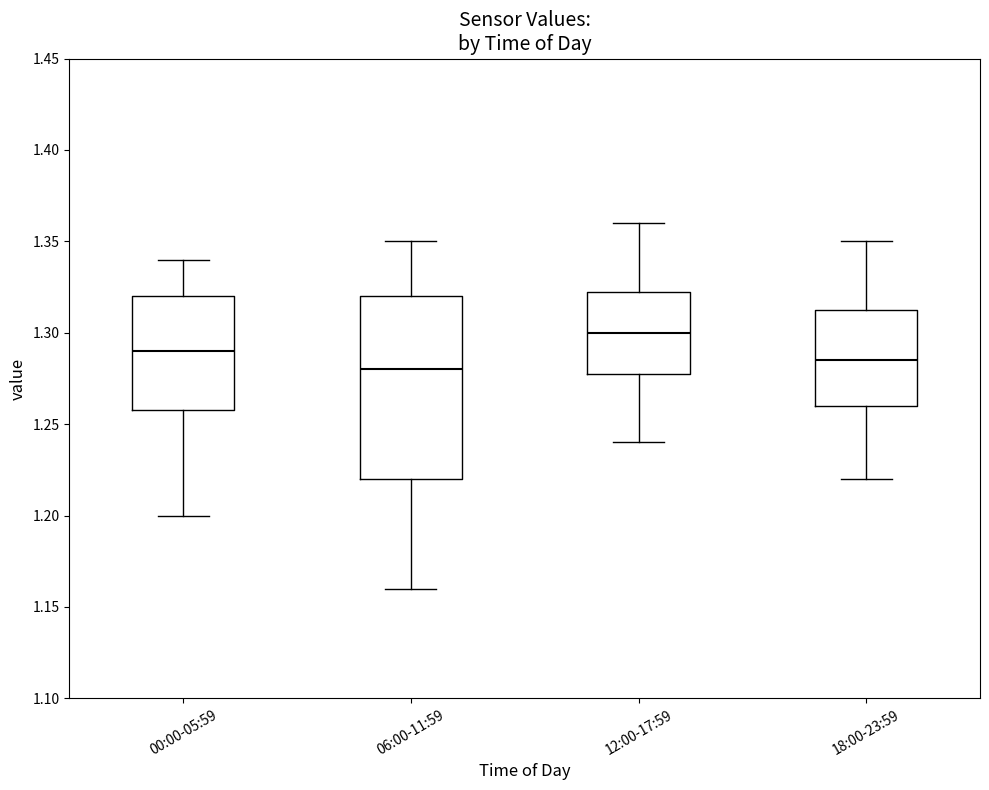

Which box's median line is the lowest?

06:00-11:59